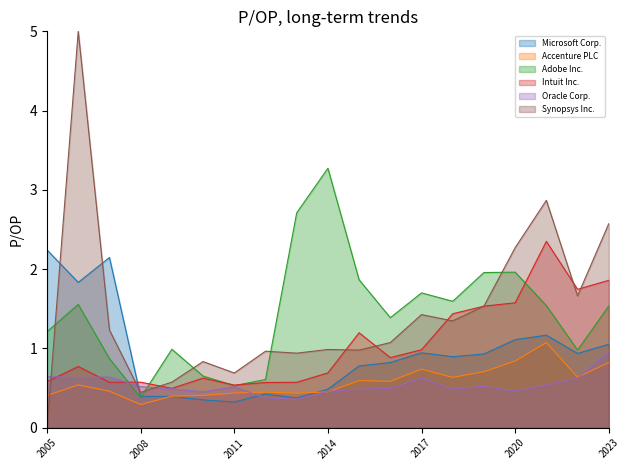

How many interior local peaks does the Synopsys Inc. series have?

6